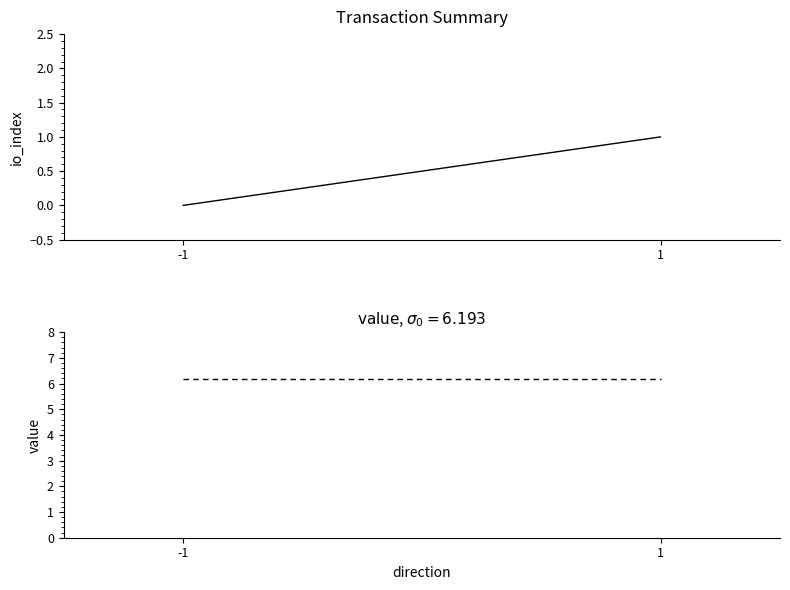

True or false: value has a value of 6.2 at 1.

True